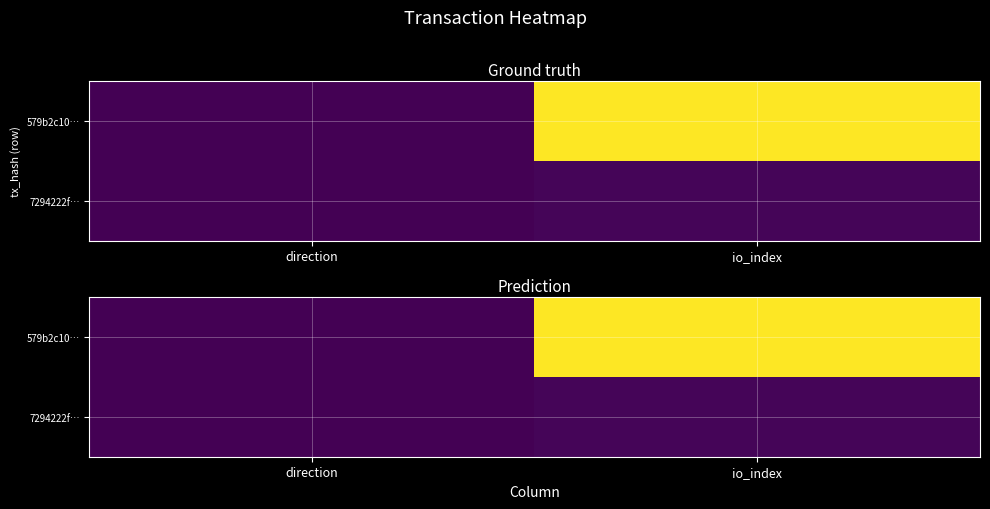

Between direction and io_index, which is larger?

io_index